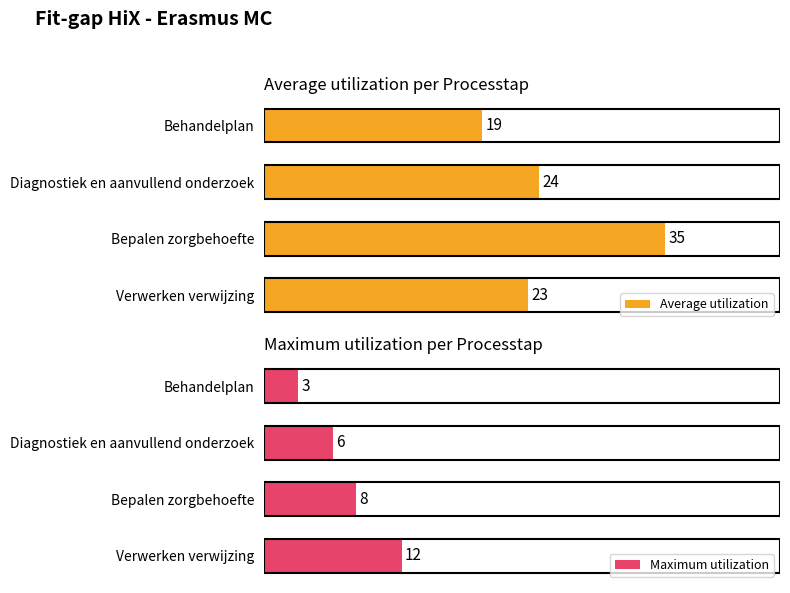

What is the difference between the maximum and second lowest values in the Average utilization series?

12